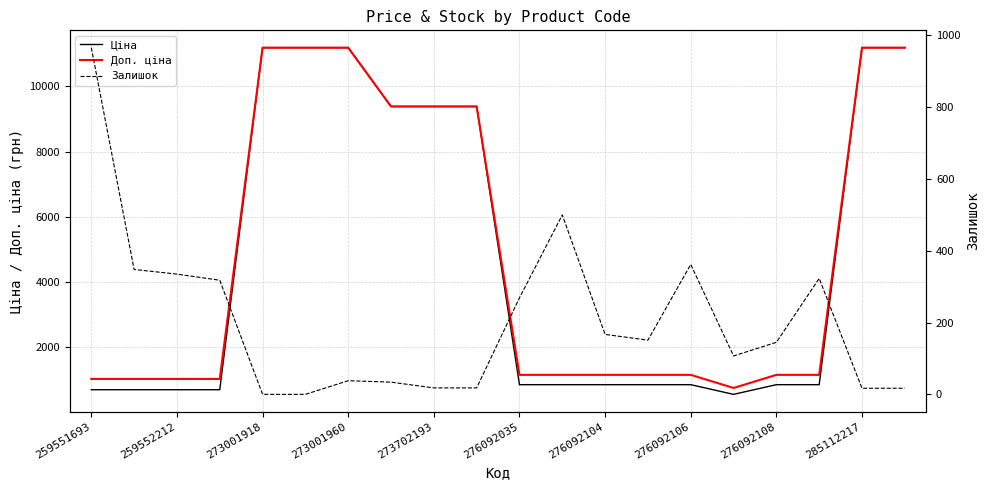

What are all the series names shown in the legend?

Ціна, Доп. ціна, Залишок